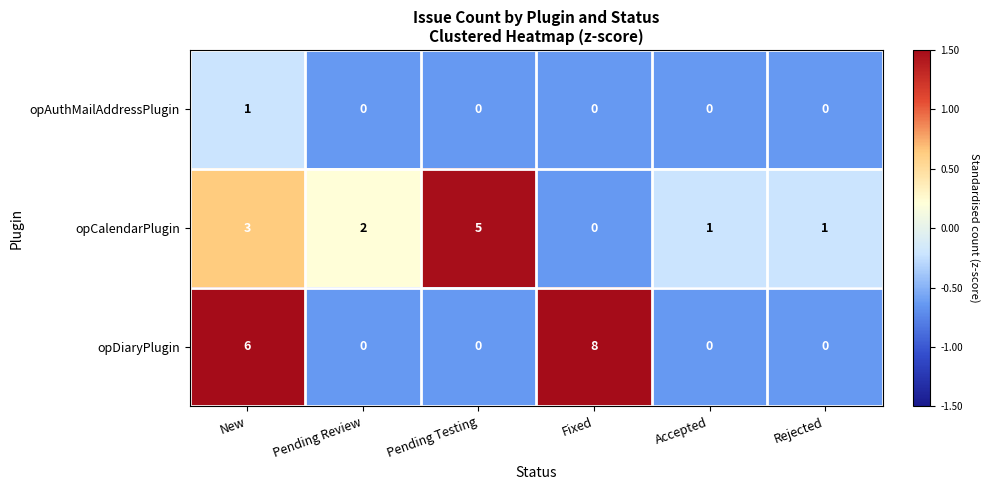

List the series in order of their overall mean, highest first.

opDiaryPlugin, opCalendarPlugin, opAuthMailAddressPlugin